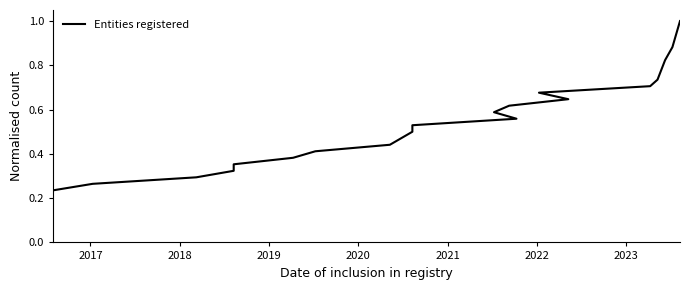

What is the sum of all values?

11.0